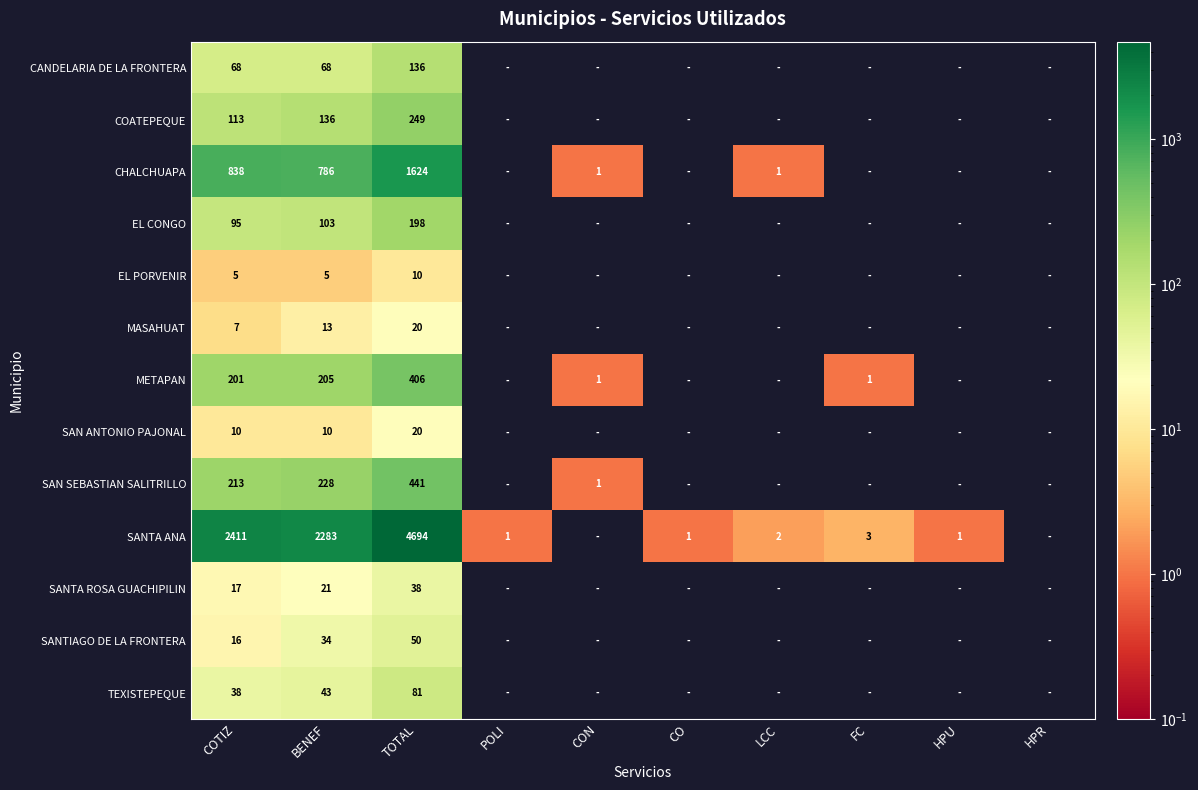

Rank the series at COTIZ from highest to lowest value.

SANTA ANA, CHALCHUAPA, SAN SEBASTIAN SALITRILLO, METAPAN, COATEPEQUE, EL CONGO, CANDELARIA DE LA FRONTERA, TEXISTEPEQUE, SANTA ROSA GUACHIPILIN, SANTIAGO DE LA FRONTERA, SAN ANTONIO PAJONAL, MASAHUAT, EL PORVENIR